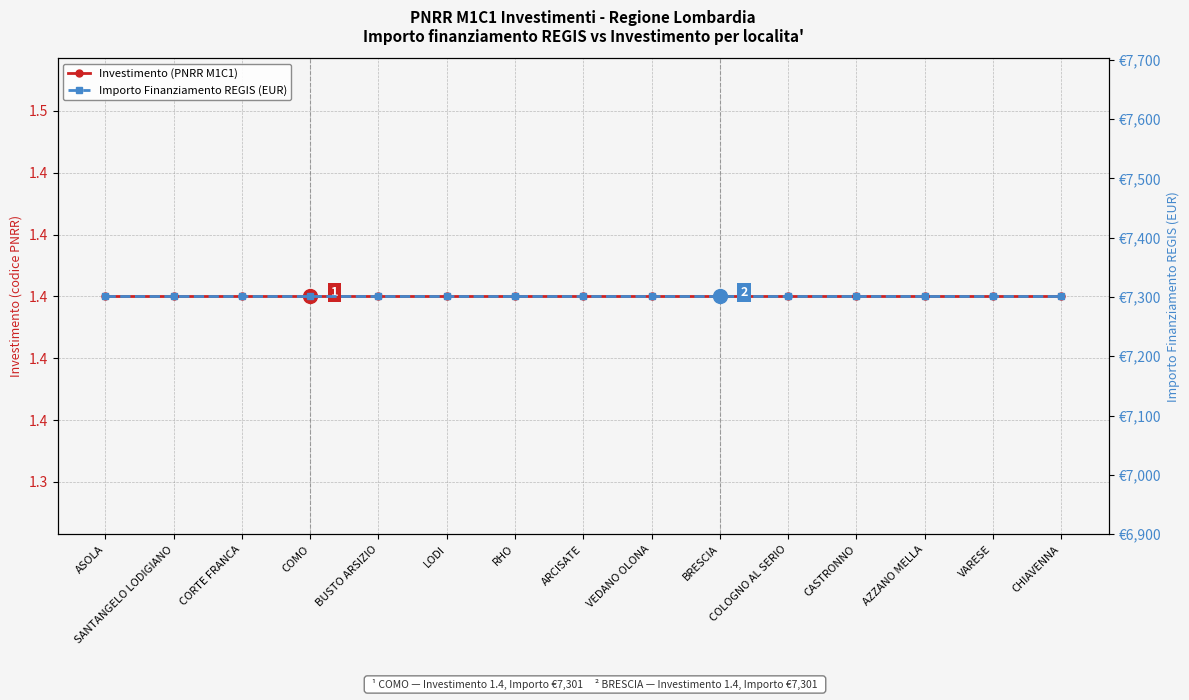

What are all the series names shown in the legend?

Investimento (PNRR M1C1), Importo Finanziamento REGIS (EUR)